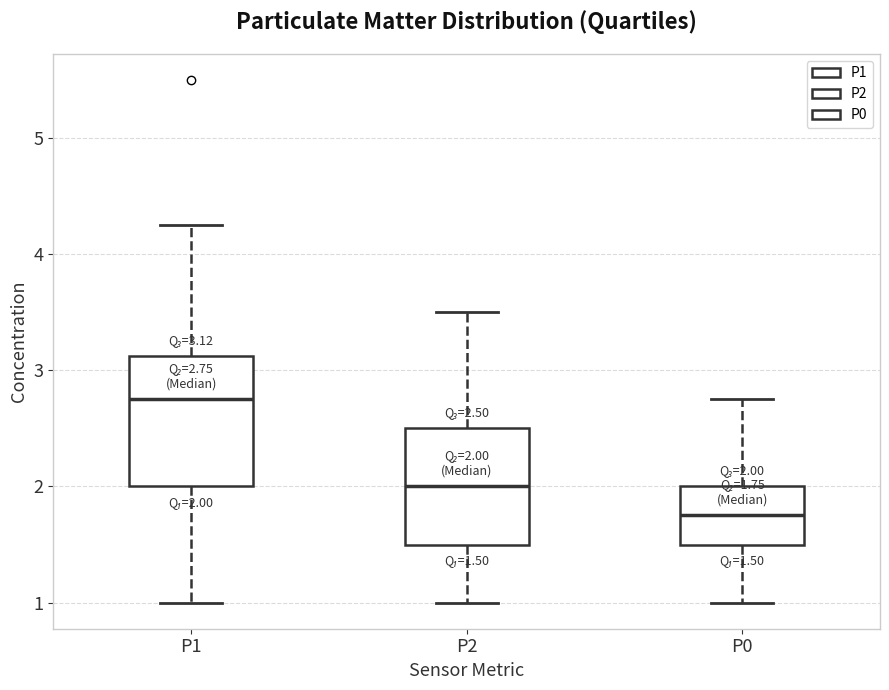

Which box's median line is the highest?

P1